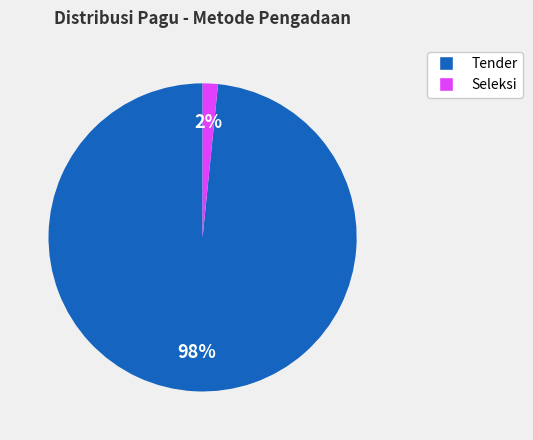

How many slices are in this pie chart?

2